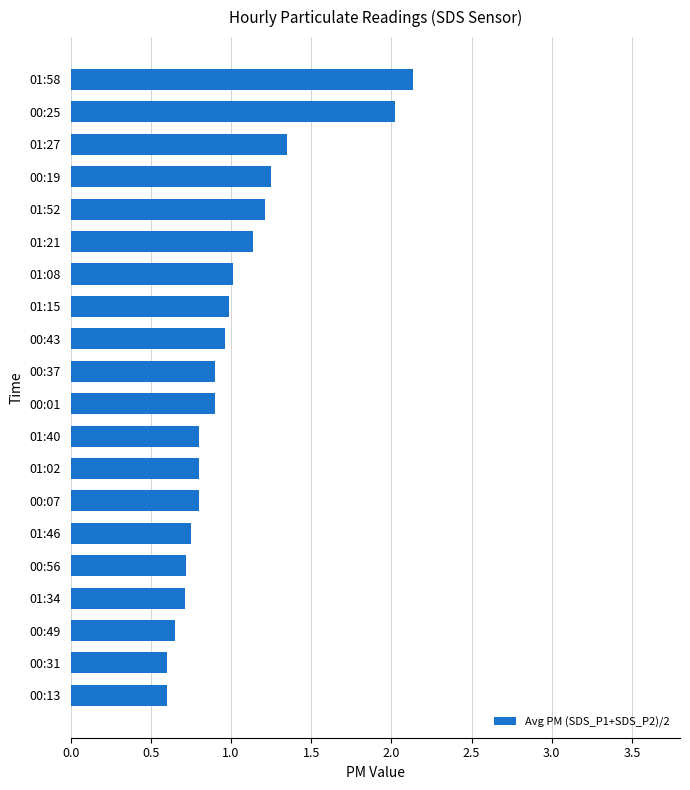

What is the average value?

1.0